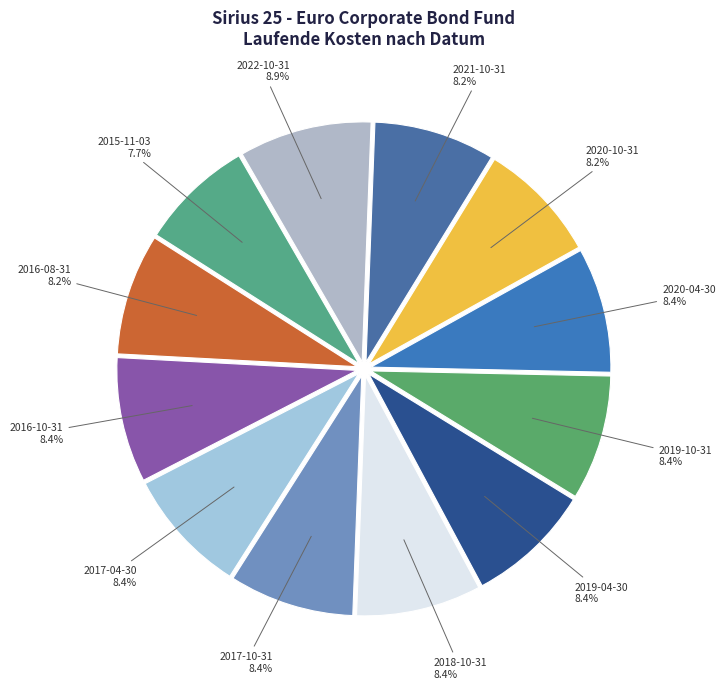

The 2017-10-31 slice represents 8% of the pie. True or false?

True